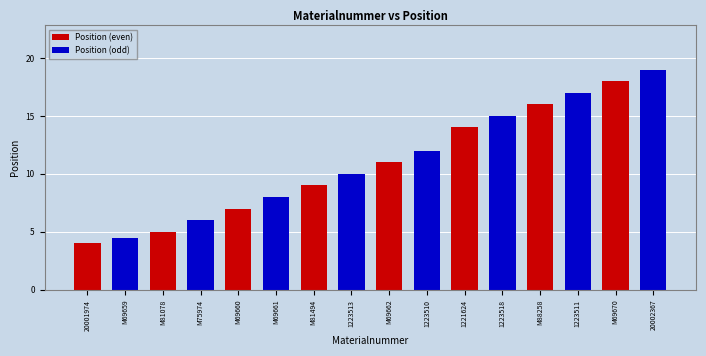

Which series has the widest spread of values?

Position (odd)